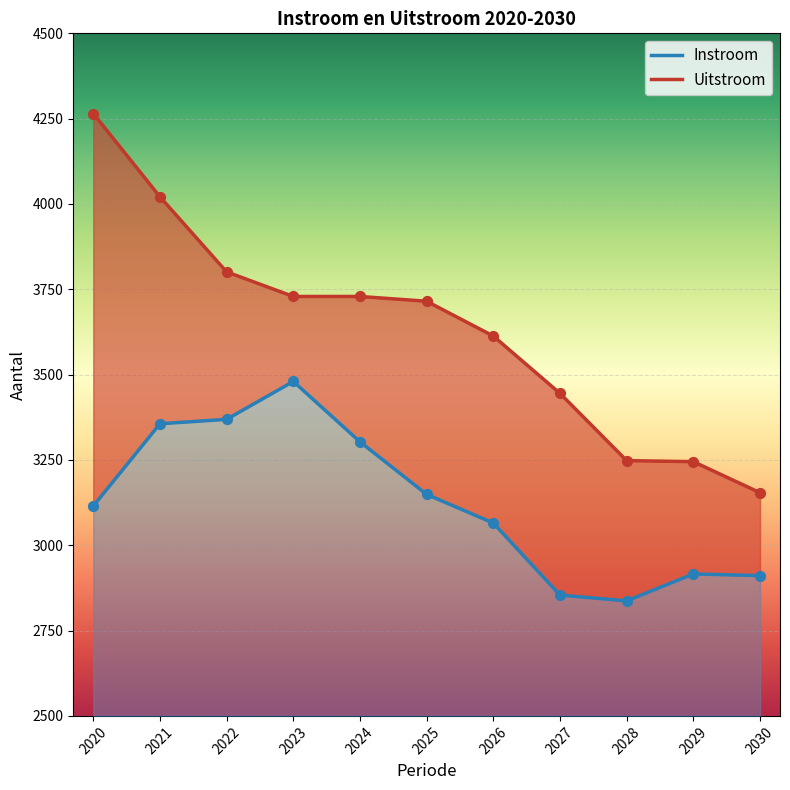

What is the total value across all series at 2022?

7170